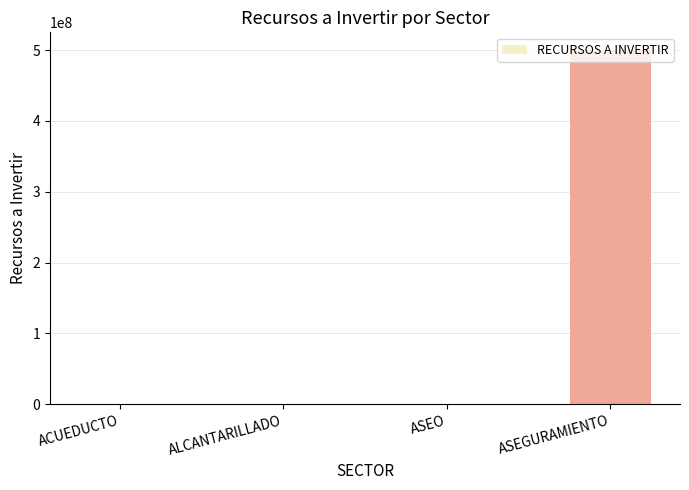

The chart shows a value of 0 at ACUEDUCTO. True or false?

True